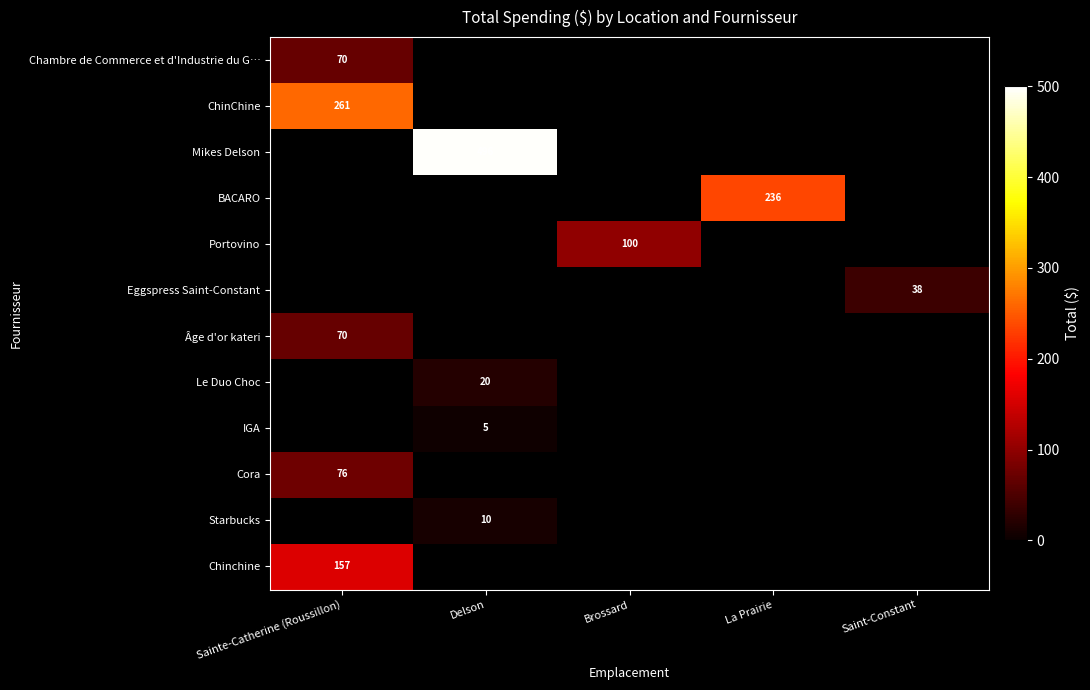

The Starbucks series shows 10 at Delson. True or false?

True